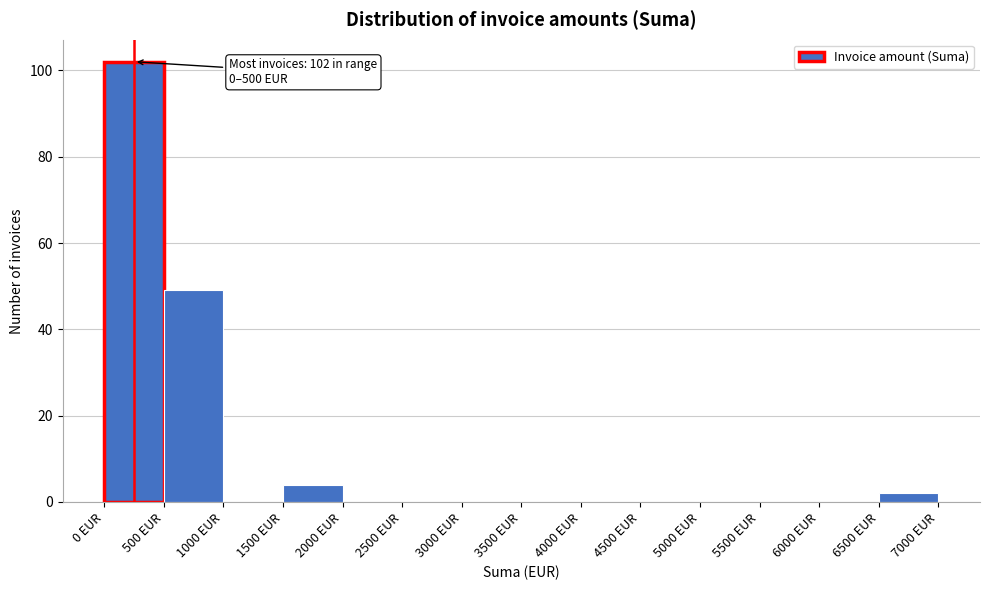

Which range on the x-axis has the tallest bar?

0 to 500